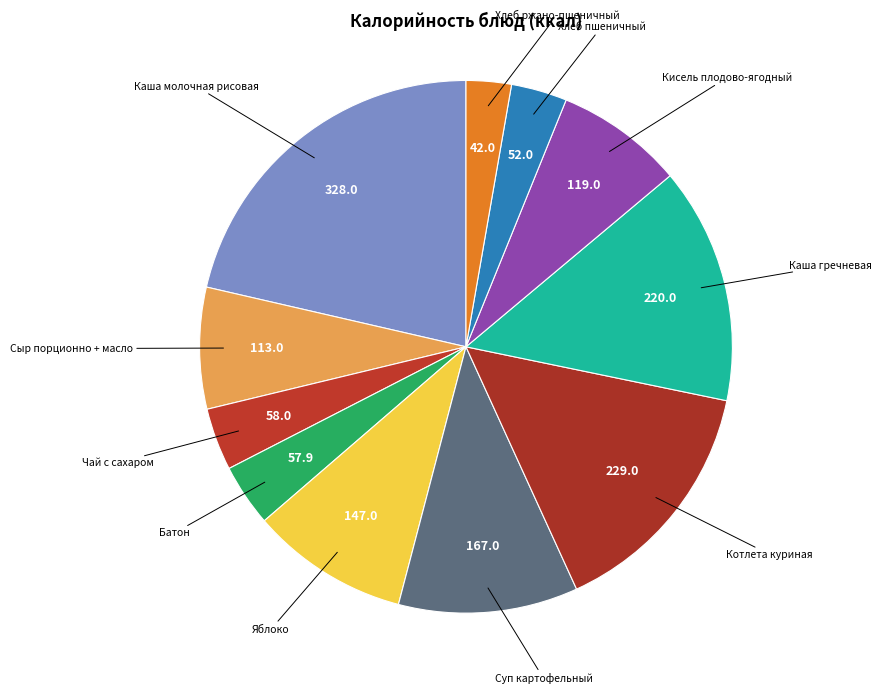

Count the number of slices in the pie.

11